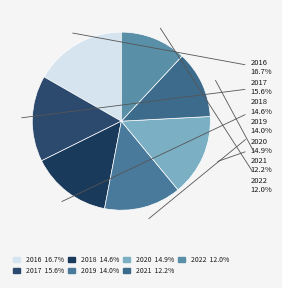

Which slice is the largest?

2016